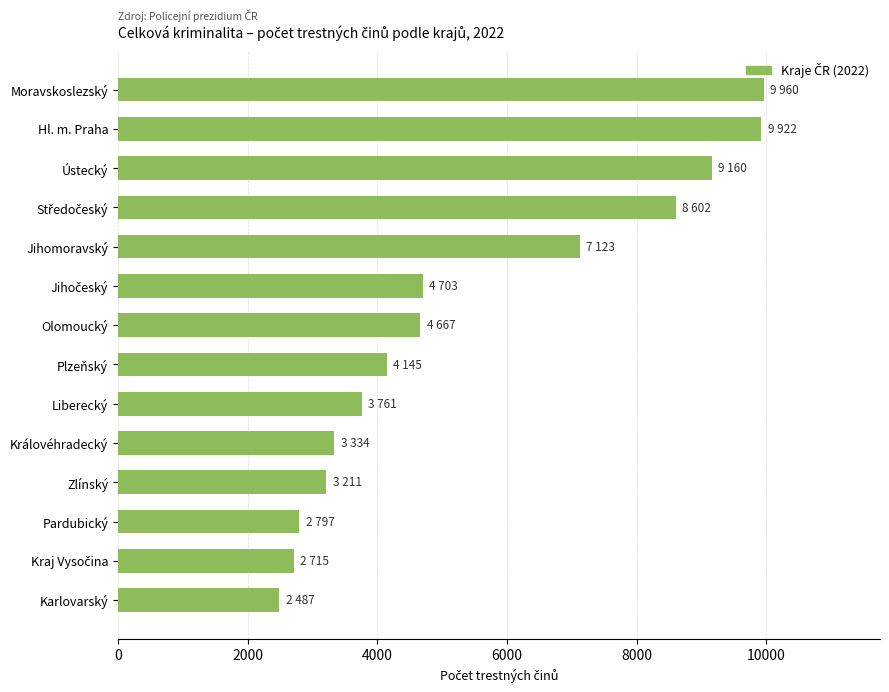

At which label is the value closest to 6223?

Jihomoravský